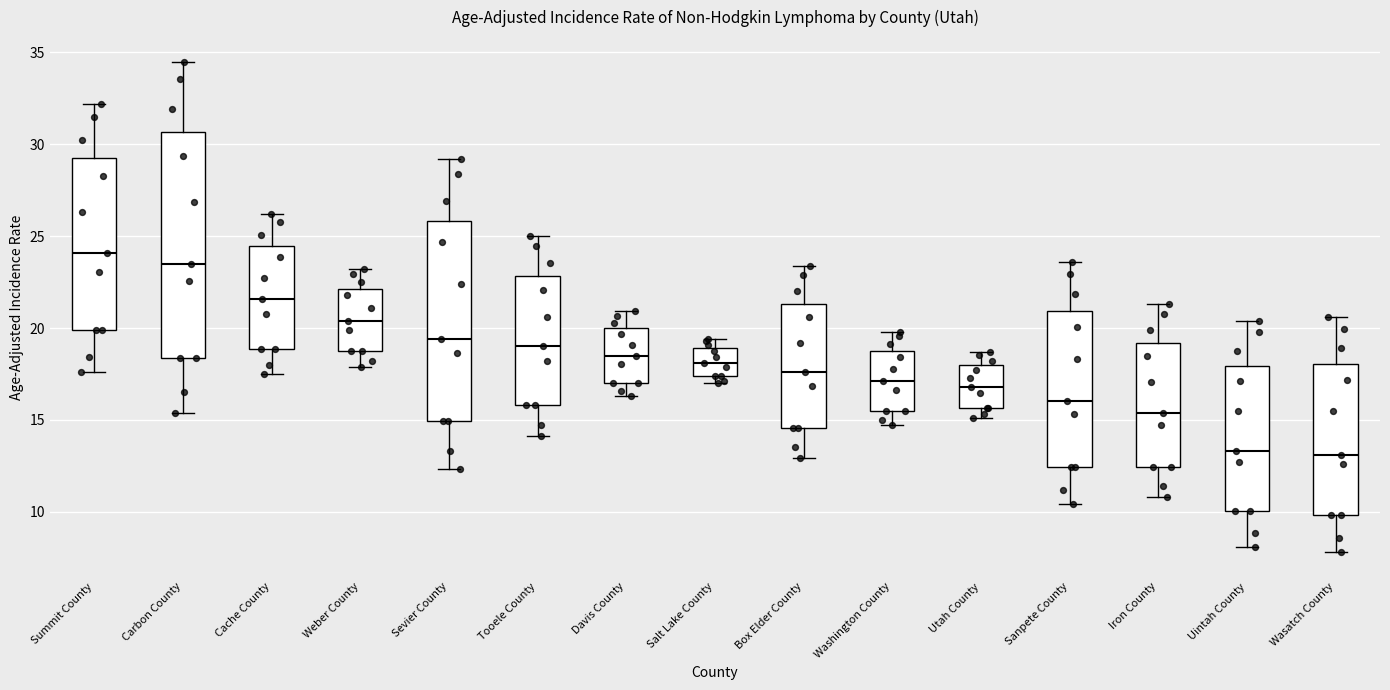

Which box has the highest median line?

Summit County